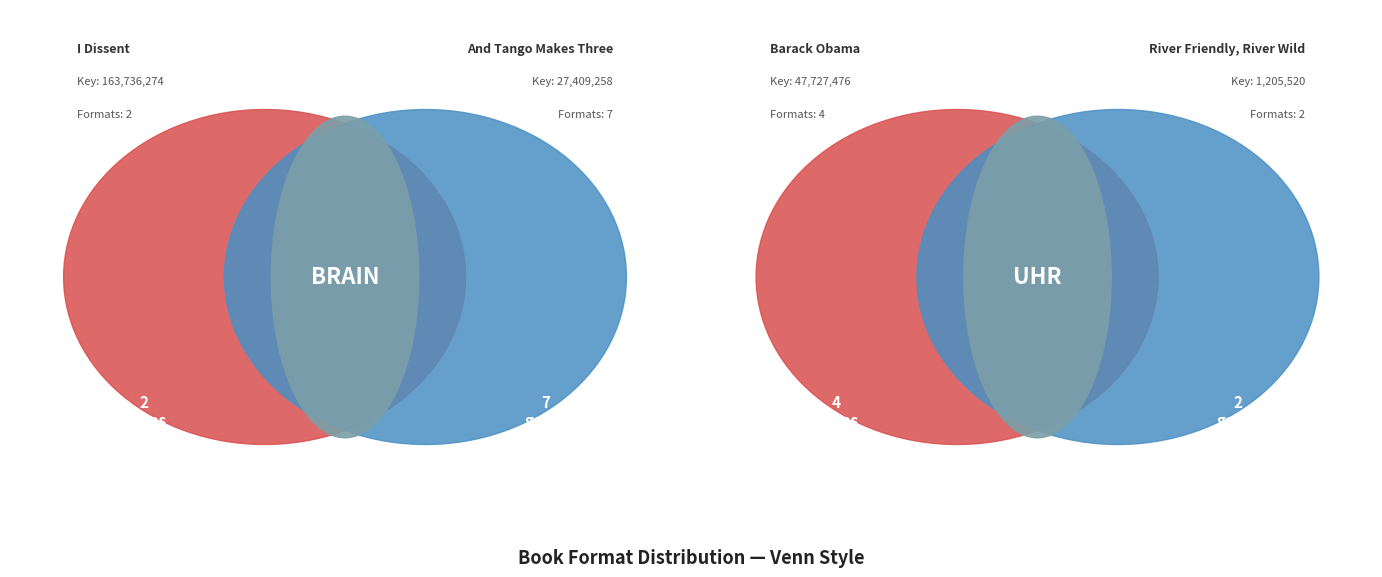

Is River Friendly, River Wild the majority of the pie?

No